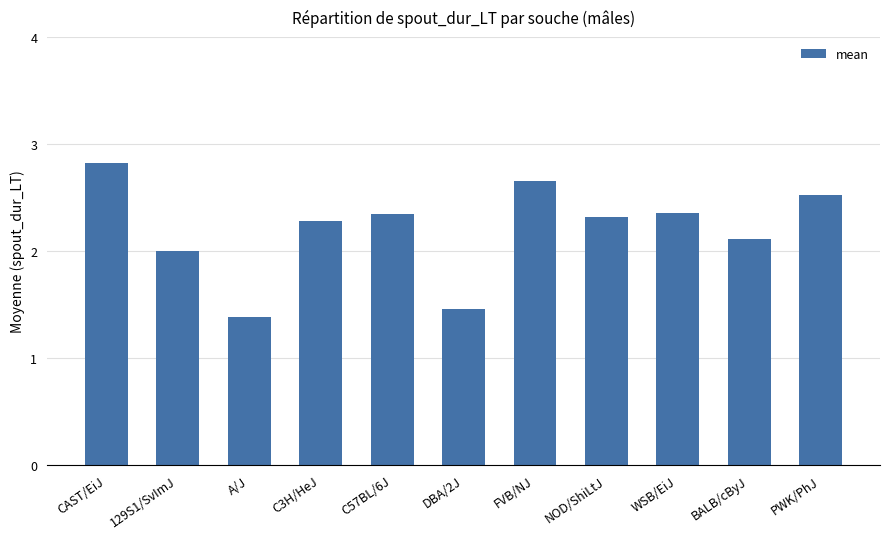

What is the approximate value at A/J?

1.4